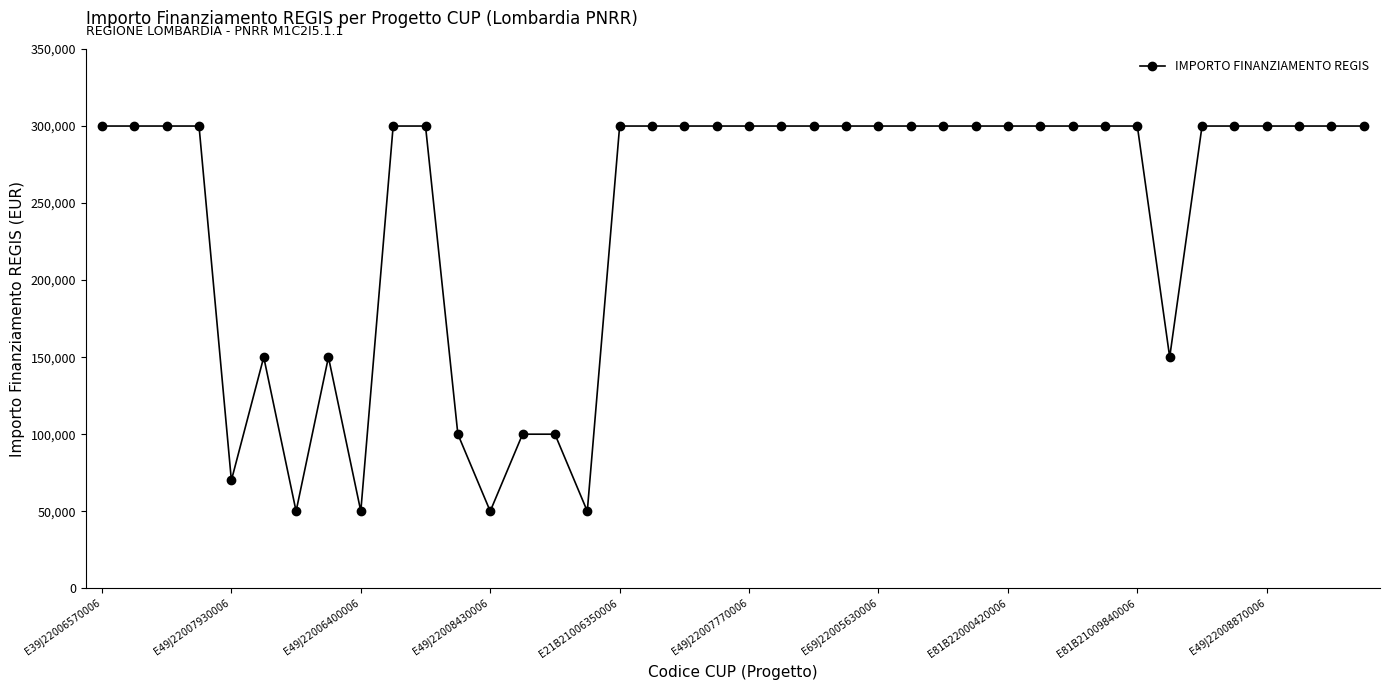

Reading left to right, extract all data points from this chart.

300000	300000	300000	300000	70000	150000	50000	150000	50000	300000	300000	100000	50000	100000	100000	50000	300000	300000	300000	300000	300000	300000	300000	300000	300000	300000	300000	300000	300000	300000	300000	300000	300000	150000	300000	300000	300000	300000	300000	300000